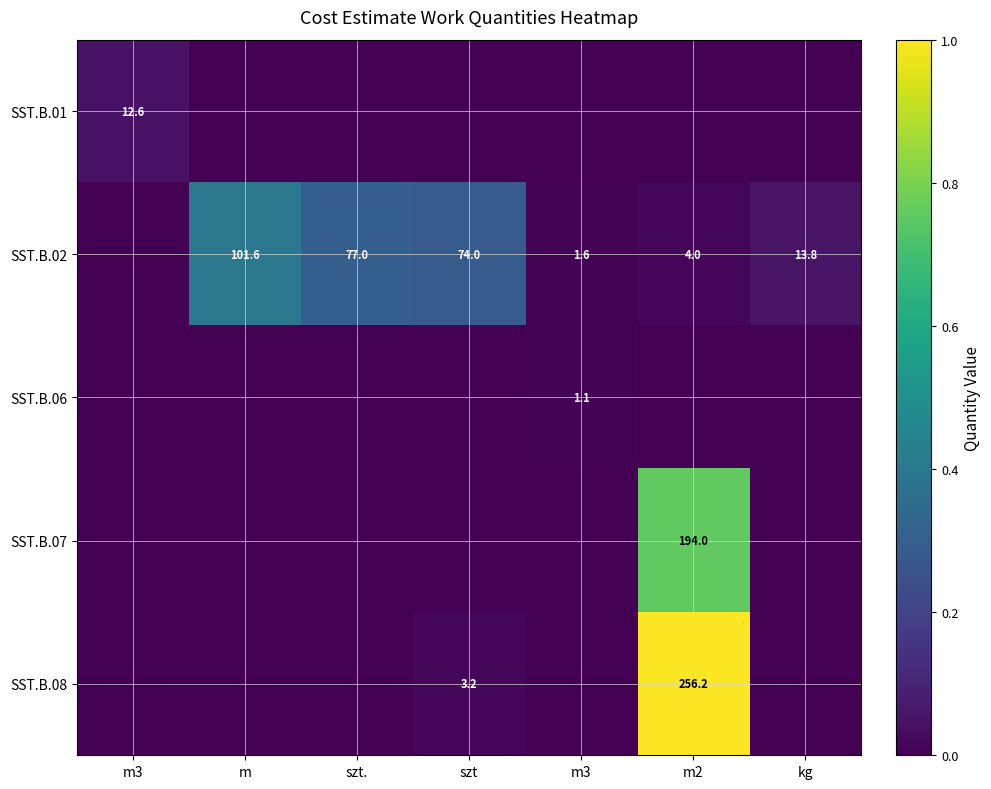

Which series has the widest spread of values?

SST.B.08